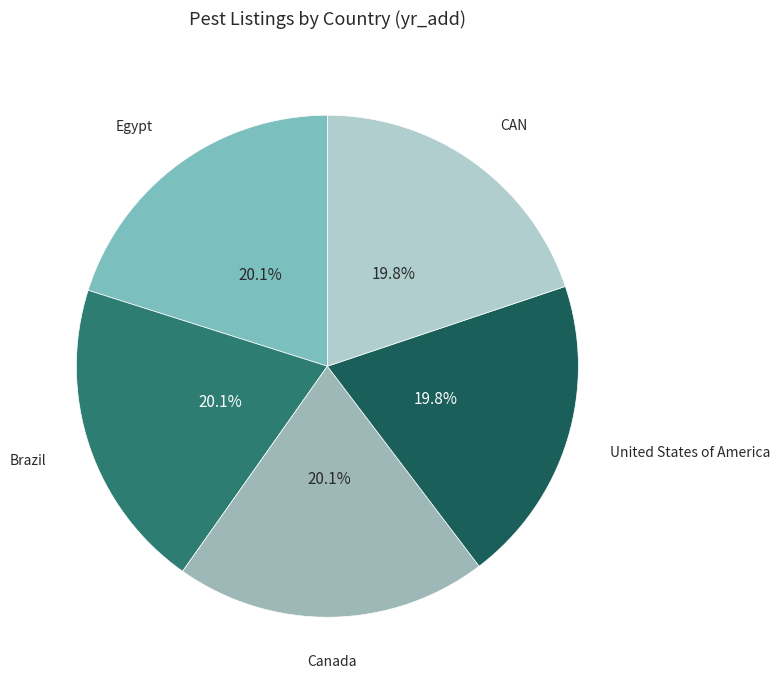

To the nearest percent, what percentage of the pie is Canada?

20%